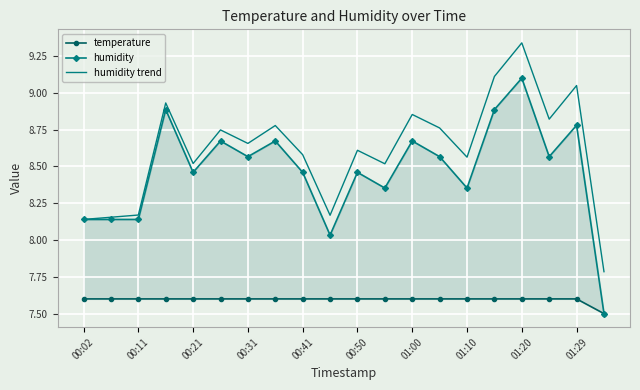

True or false: humidity trend and humidity intersect in this chart.

False